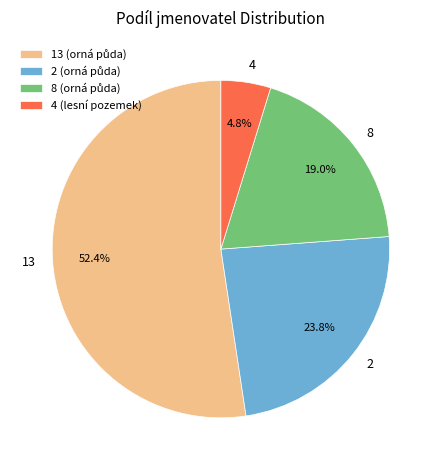

To the nearest percent, what is the average slice percentage?

25%